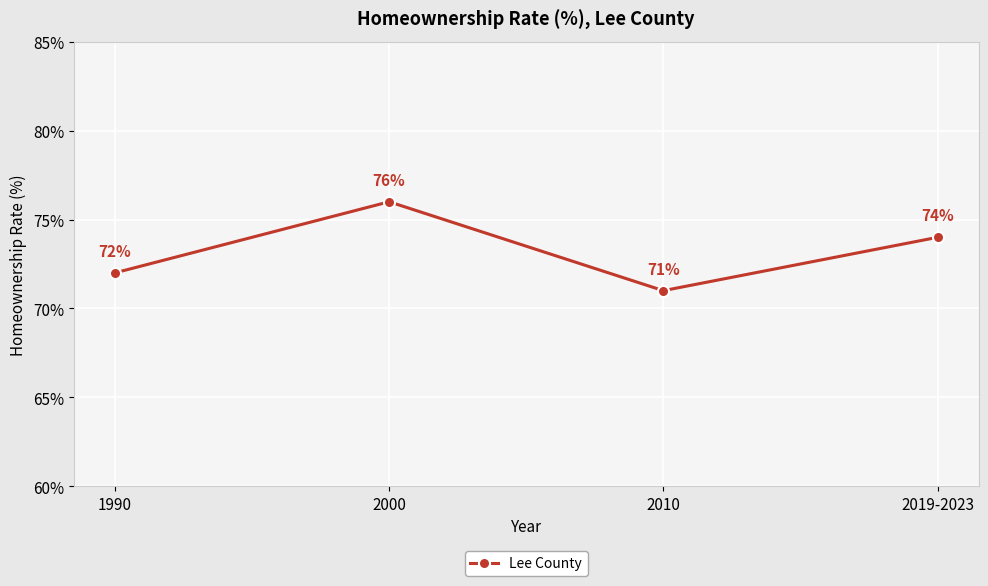

Is it true that the value at 2010 is 97?

False